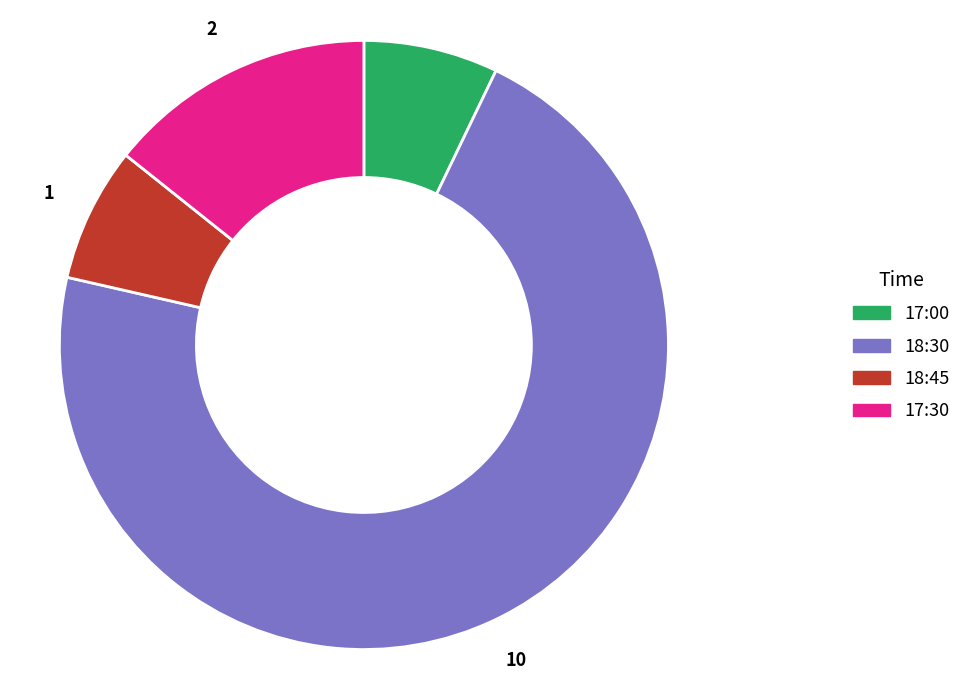

Is it true that 17:00 is 13% of the pie?

False